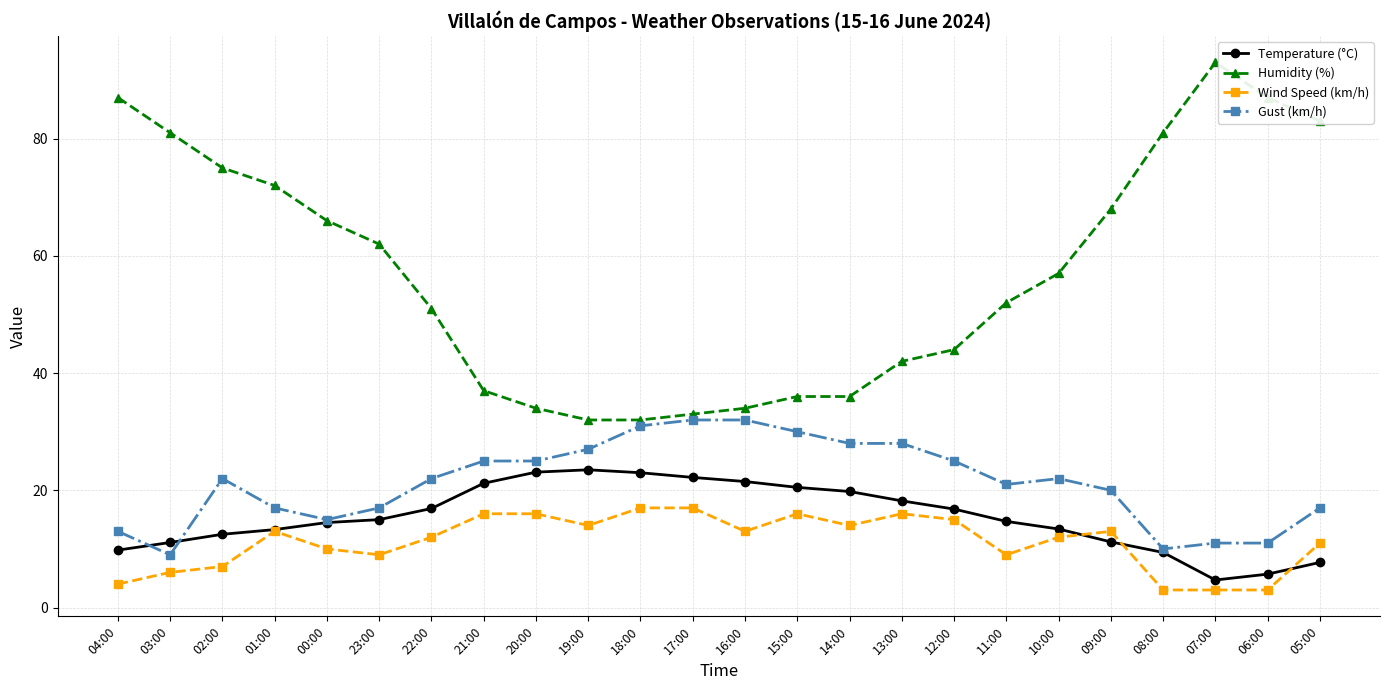

True or false: Wind Speed (km/h) and Temperature (°C) cross at least once.

True